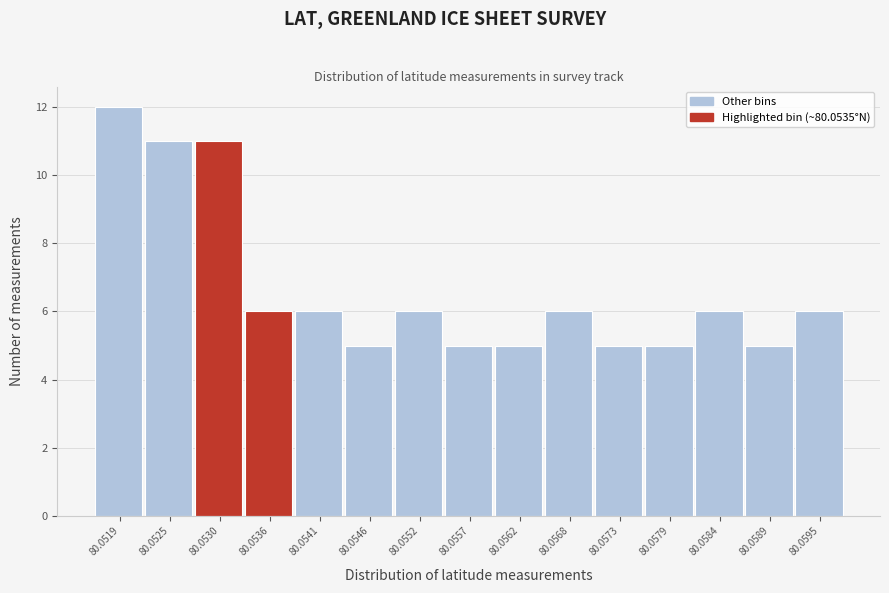

Reading left to right, list all the values displayed in this chart.

12	11	11	6	6	5	6	5	5	6	5	5	6	5	6